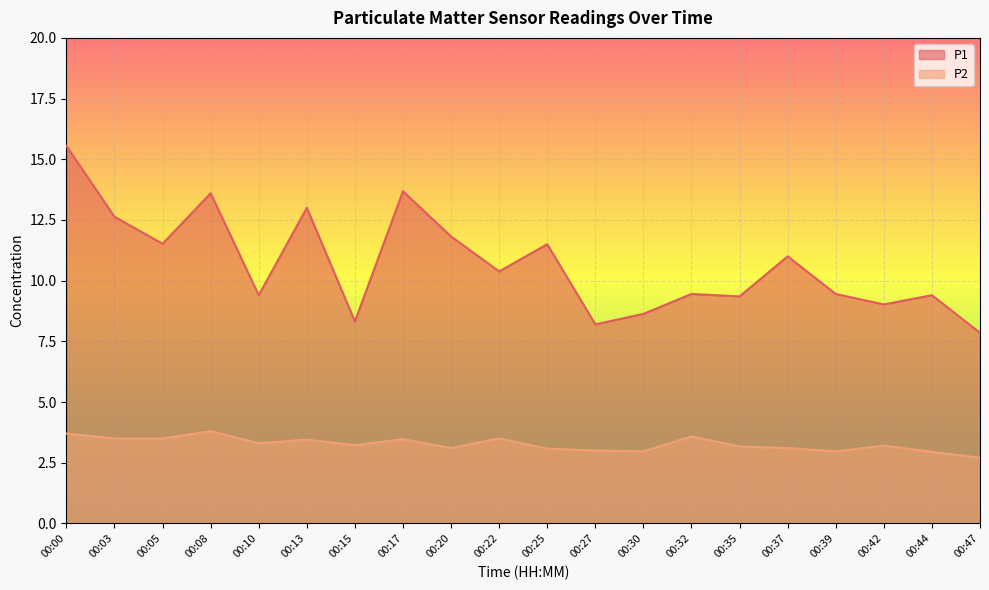

True or false: P1 has more than 1 interior local peaks.

True